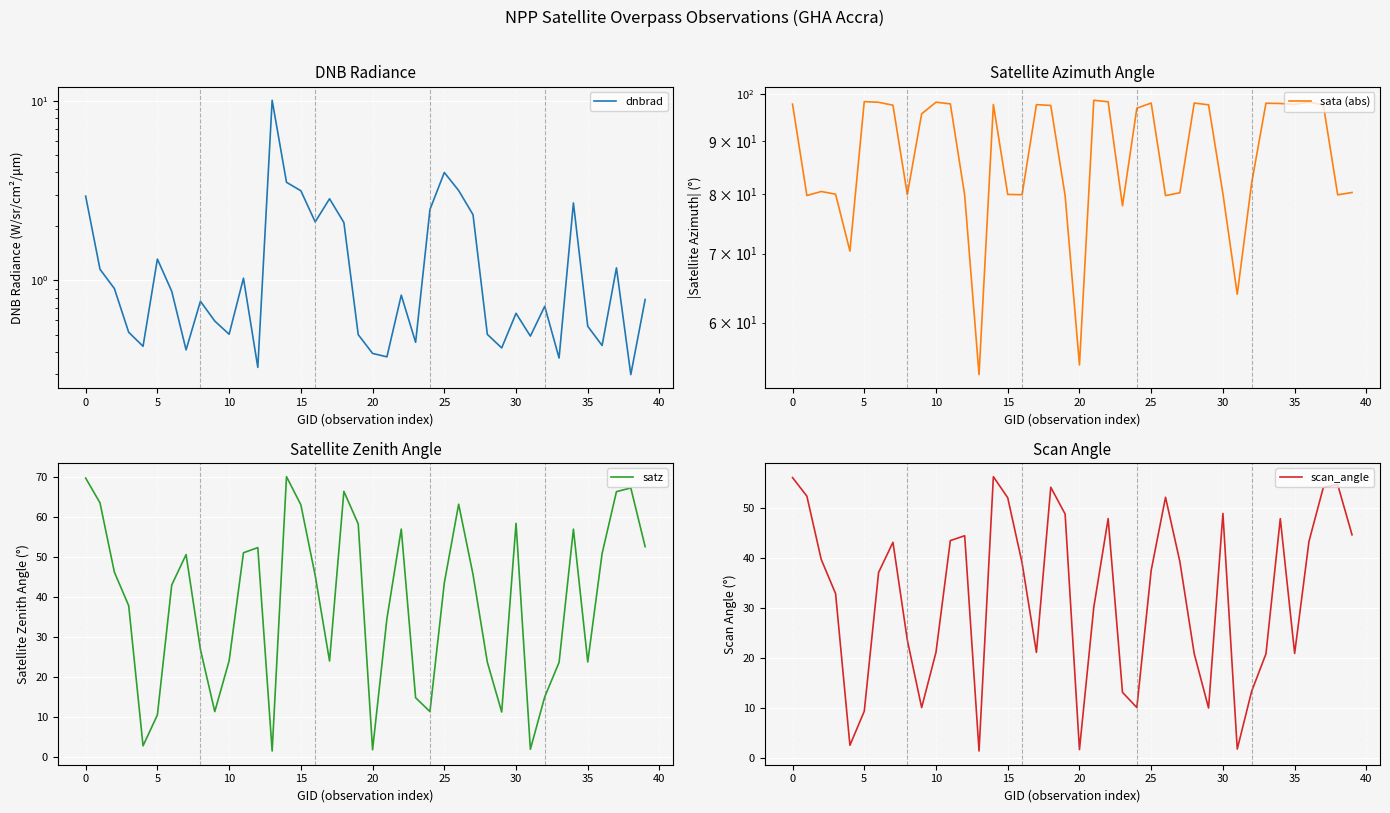

What is the label of the 38th point from the left?

37